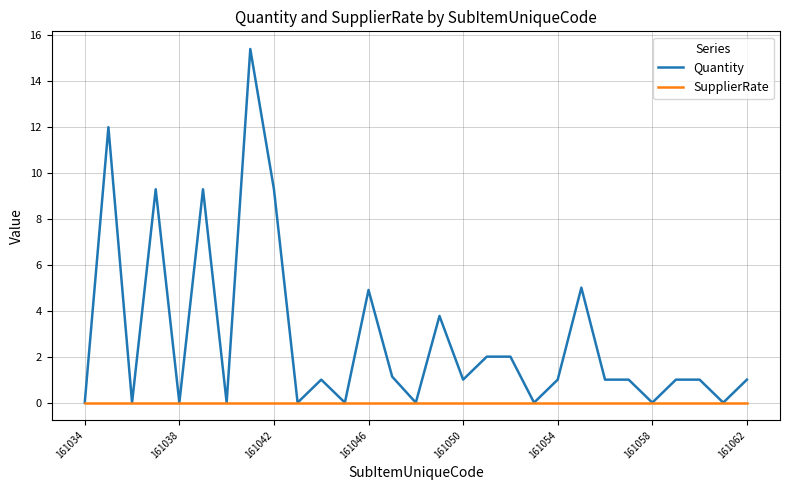

Which series has the largest total across all categories?

Quantity